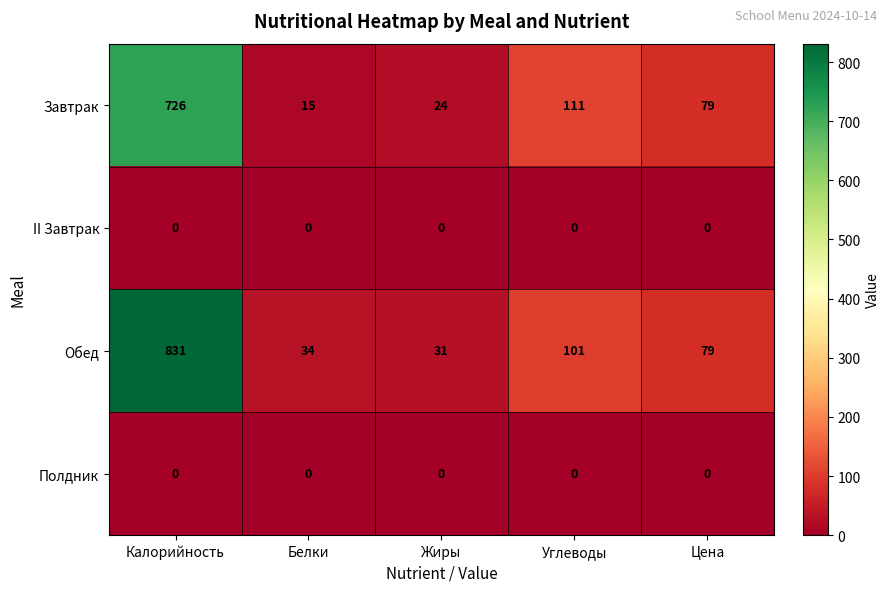

Reading right to left, extract all data points from this chart.

Завтрак: 79	111	24	15	726
II Завтрак: 0	0	0	0	0
Обед: 79	101	31	34	831
Полдник: 0	0	0	0	0